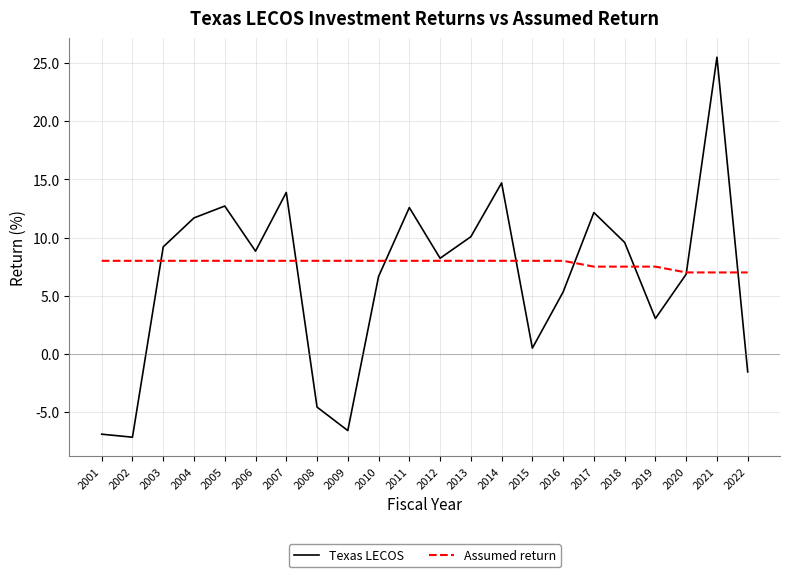

The Assumed return series shows 8.0 at 2012. True or false?

True